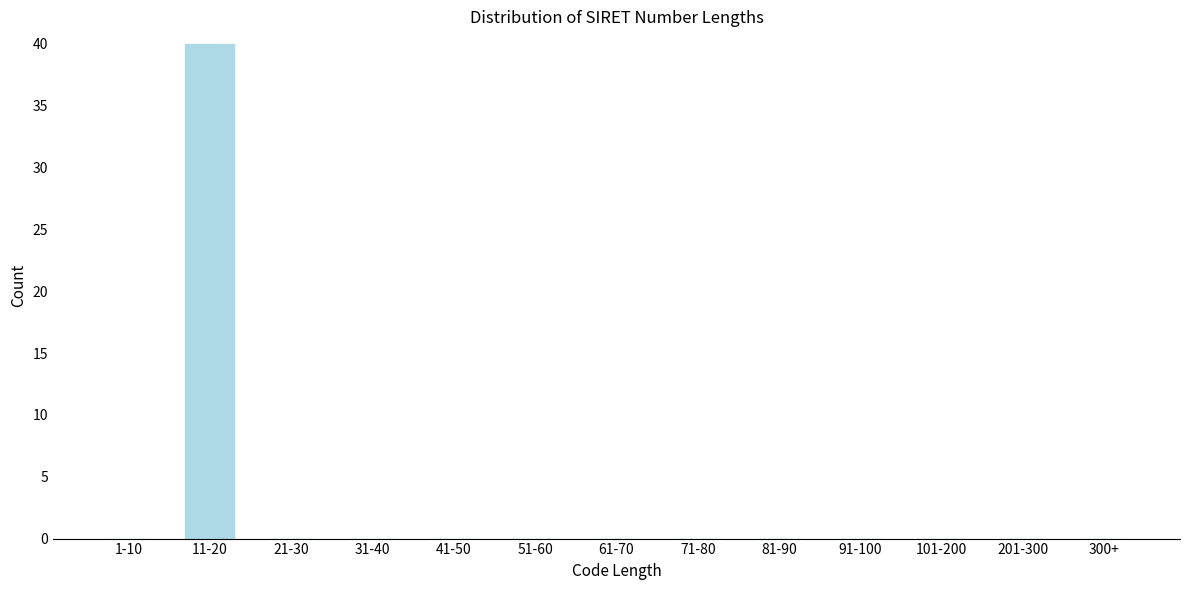

Reading left to right, transcribe all the data shown in this chart.

1-10=0	11-20=40	21-30=0	31-40=0	41-50=0	51-60=0	61-70=0	71-80=0	81-90=0	91-100=0	101-200=0	201-300=0	300+=0